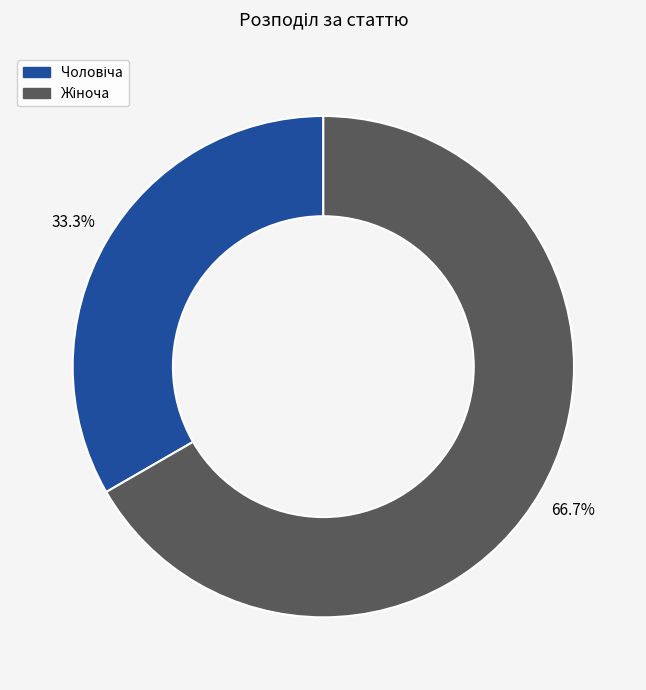

Does any single category account for the majority?

Yes